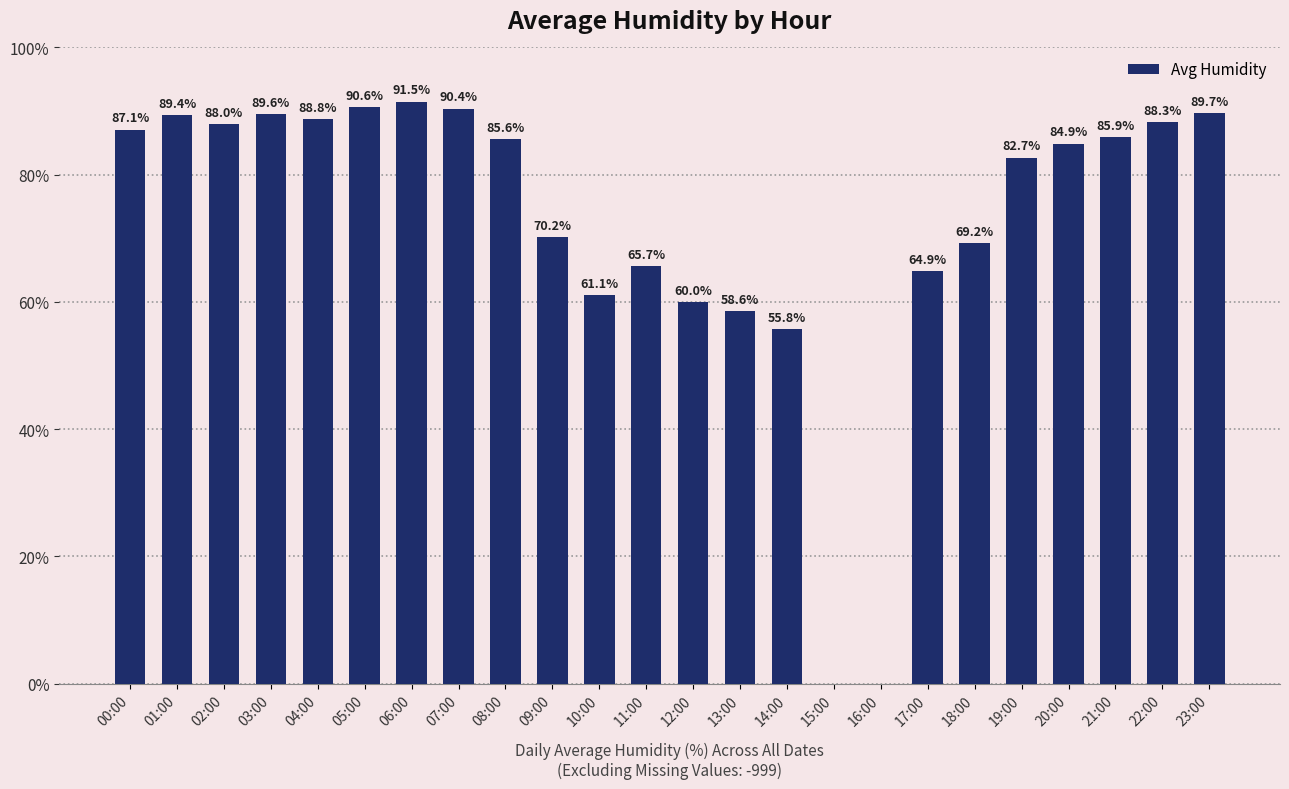

Reading right to left, extract all data points from this chart.

23:00=89.7	22:00=88.3	21:00=85.9	20:00=84.9	19:00=82.7	18:00=69.2	17:00=64.9	16:00=0.0	15:00=0.0	14:00=55.8	13:00=58.6	12:00=60.0	11:00=65.7	10:00=61.1	09:00=70.2	08:00=85.6	07:00=90.4	06:00=91.5	05:00=90.6	04:00=88.8	03:00=89.6	02:00=88.0	01:00=89.4	00:00=87.1